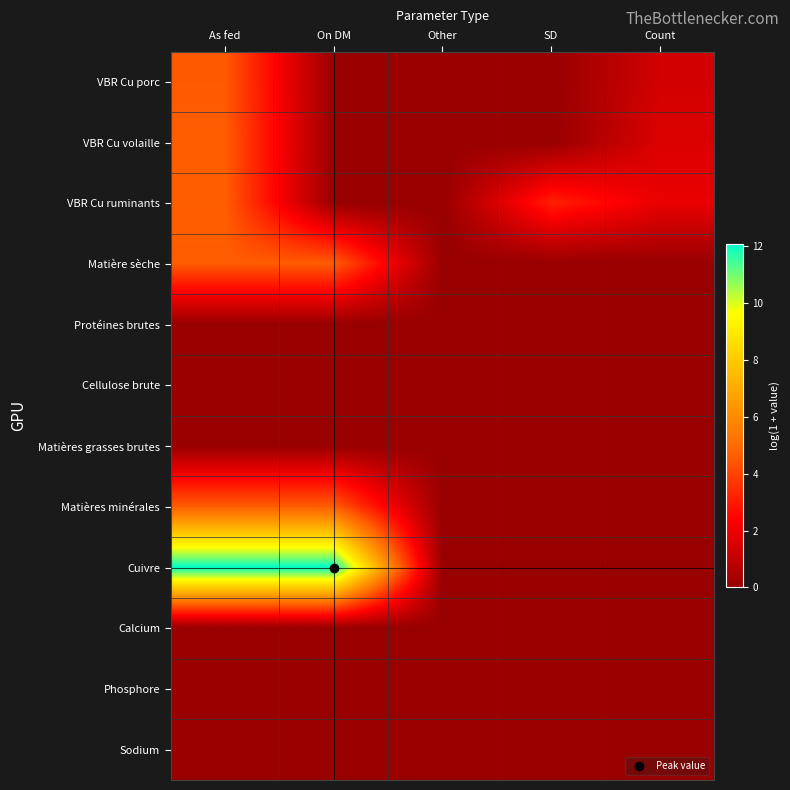

Reading left to right, list all the values displayed in this chart.

VBR Cu porc: As fed=4.6	On DM=0.0	Other=0.0	SD=0.0	Count=1.4
VBR Cu volaille: As fed=4.6	On DM=0.0	Other=0.0	SD=0.0	Count=1.6
VBR Cu ruminants: As fed=4.7	On DM=0.0	Other=0.0	SD=3.2	Count=1.9
Matière sèche: As fed=4.6	On DM=4.6	Other=0.0	SD=0.0	Count=0.0
Protéines brutes: As fed=0.0	On DM=0.0	Other=0.0	SD=0.0	Count=0.0
Cellulose brute: As fed=0.0	On DM=0.0	Other=0.0	SD=0.0	Count=0.0
Matières grasses brutes: As fed=0.0	On DM=0.0	Other=0.0	SD=0.0	Count=0.0
Matières minérales: As fed=4.6	On DM=4.6	Other=0.0	SD=0.0	Count=0.0
Cuivre: As fed=12.1	On DM=12.1	Other=0.0	SD=0.0	Count=0.0
Calcium: As fed=0.0	On DM=0.0	Other=0.0	SD=0.0	Count=0.0
Phosphore: As fed=0.0	On DM=0.0	Other=0.0	SD=0.0	Count=0.0
Sodium: As fed=0.0	On DM=0.0	Other=0.0	SD=0.0	Count=0.0